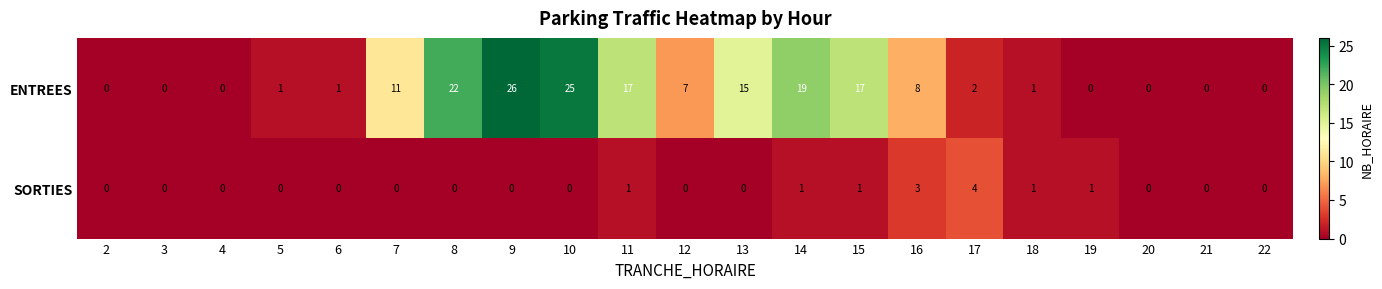

The SORTIES series shows 1 at 18. True or false?

True